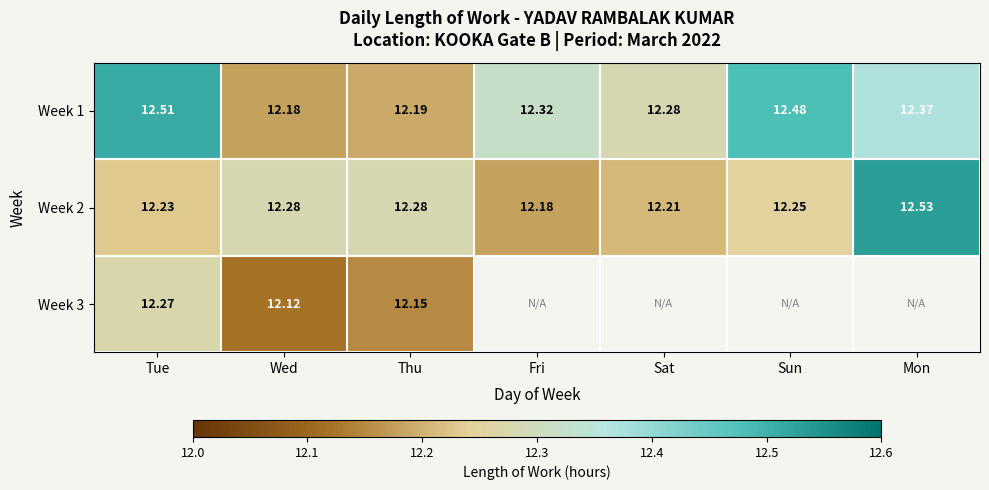

At which label does Week 1 reach its peak?

Tue